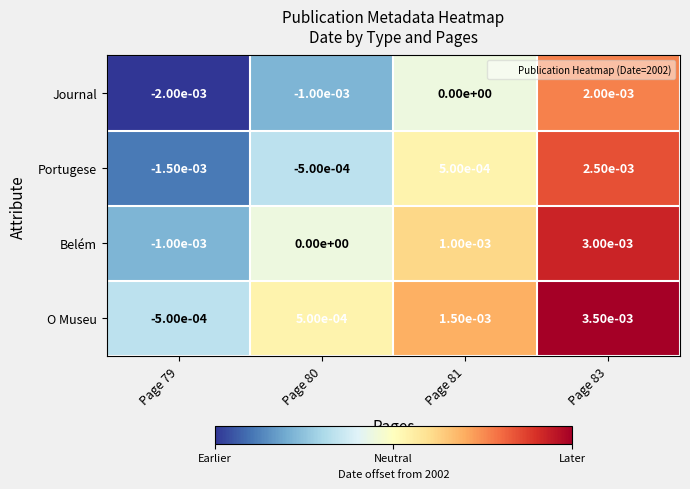

Rank the series by their maximum value, from highest to lowest.

O Museu, Belém, Portugese, Journal